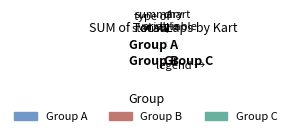

True or false: SUPER KART 29 accounts for 1% of the total.

False